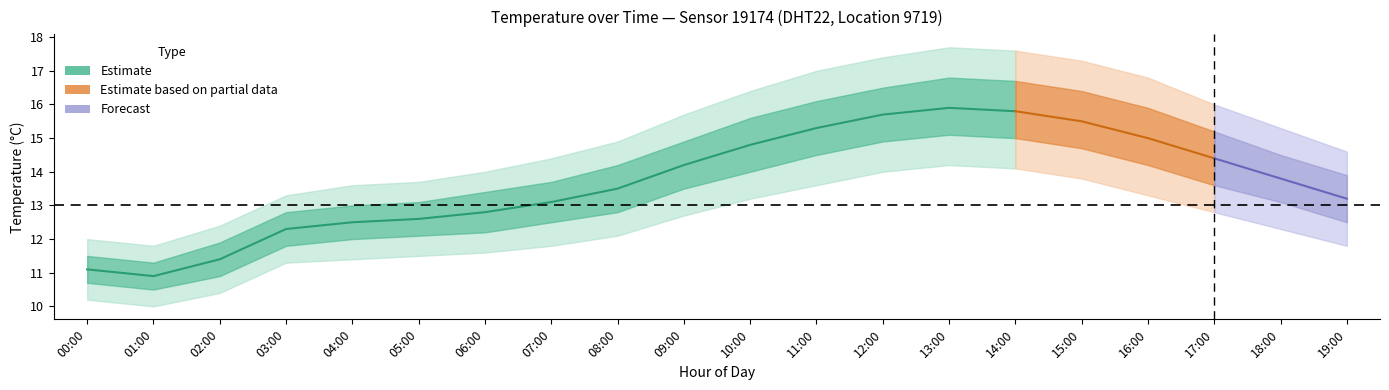

Is it true that the value at 07:00 is 13.1?

True